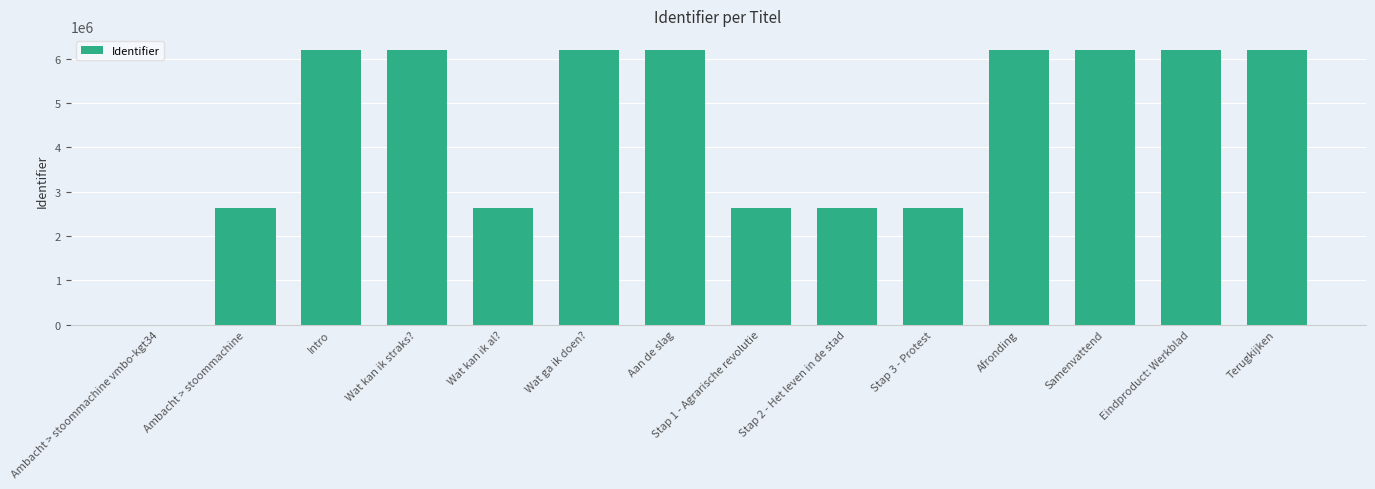

What is the greatest value displayed?

6200347